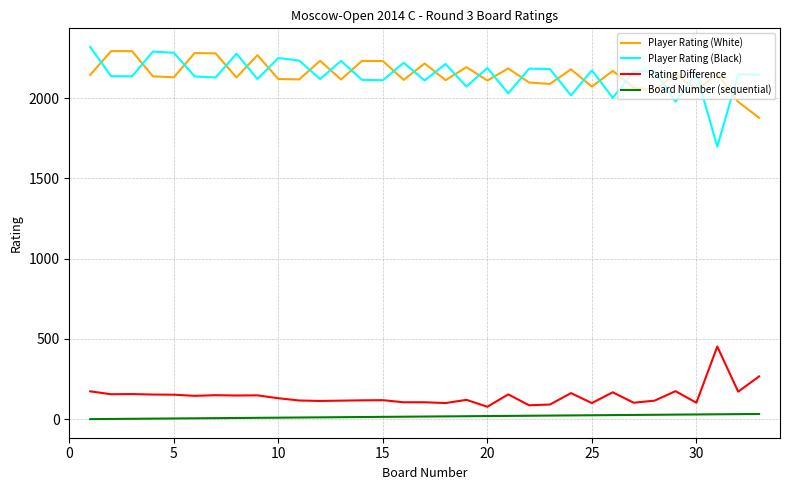

What is the minimum value for Rating Difference?

78